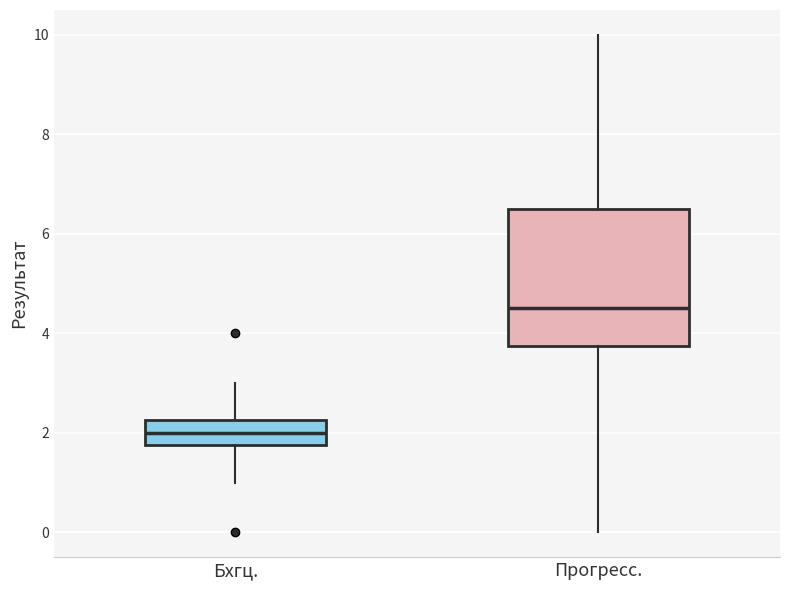

Reading left to right, transcribe this box plot: for each box, give where its median line is, the range the box spans, and where its two whiskers end, as read against the y-axis. The values are not printed on the chart, so give them approximately, as read against the axis.

Бхгц.: median 2.0, box 1.8 to 2.2, whiskers 1.0 to 3.0
Прогресс.: median 4.6, box 3.8 to 6.6, whiskers 0.0 to 10.0